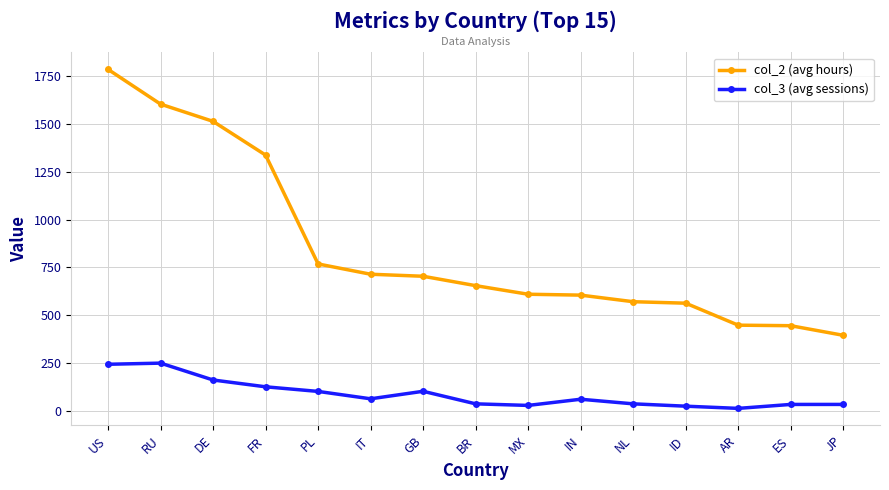

How many lines are shown in the chart?

2